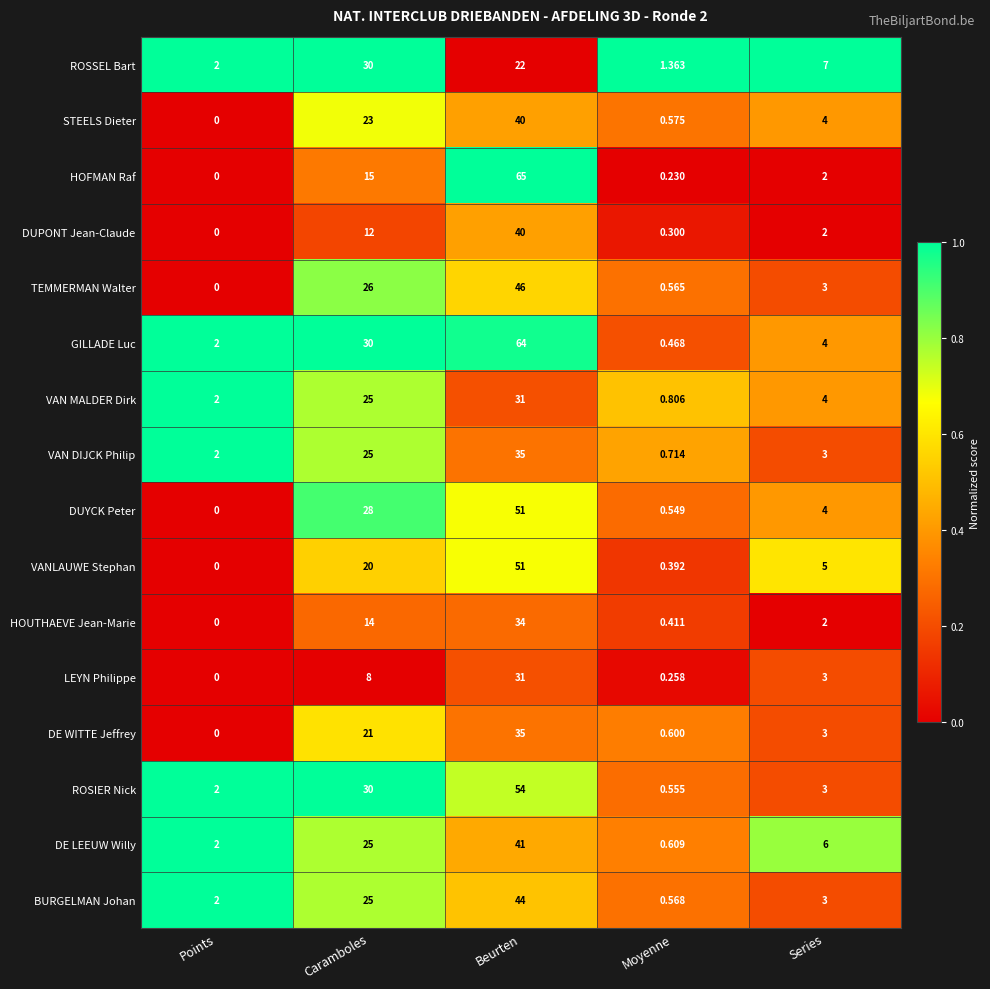

At which category does the chart reach its peak across all series?

Beurten